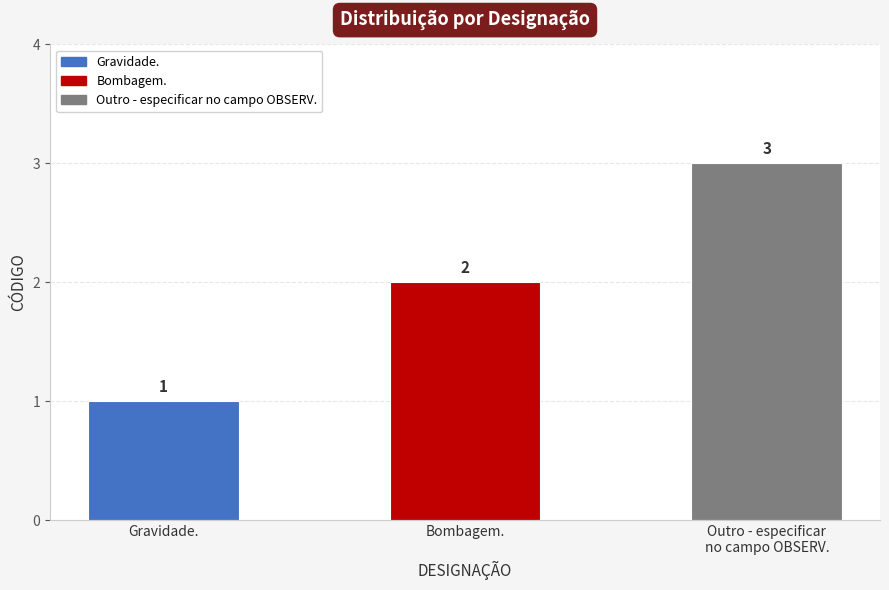

List the labels in order of value, smallest first.

Gravidade., Bombagem., Outro - especificar
no campo OBSERV.